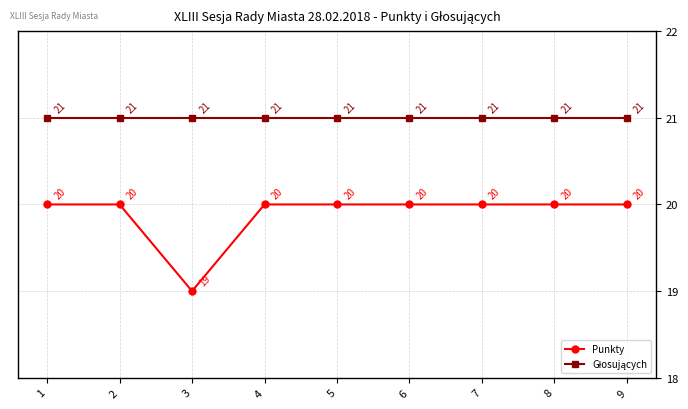

What is the average value of the Punkty series?

20